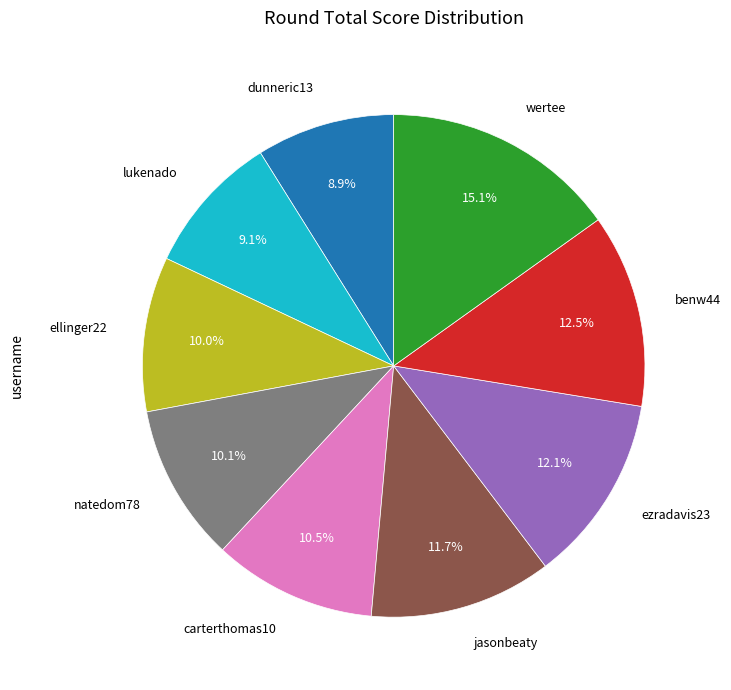

Count the number of slices in the pie.

9